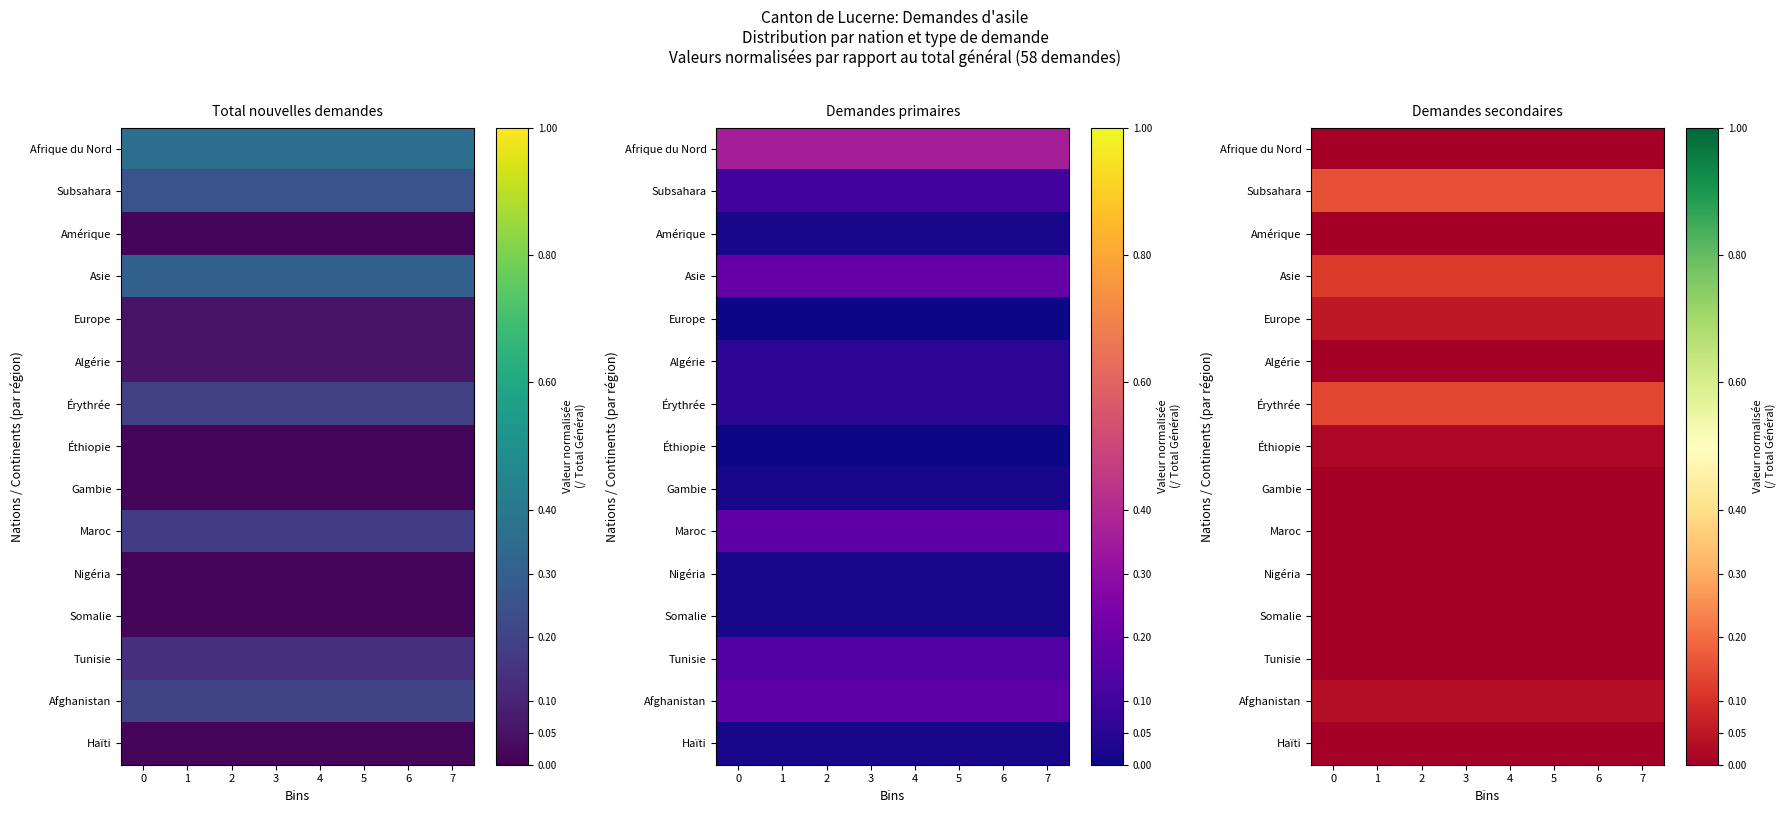

What is the spread (max minus min) of values at 5?

0.2